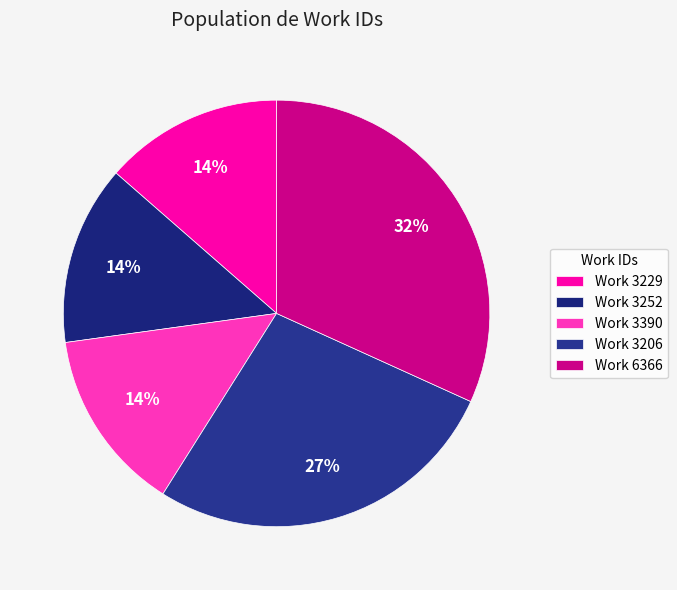

How many segments does this pie chart have?

5